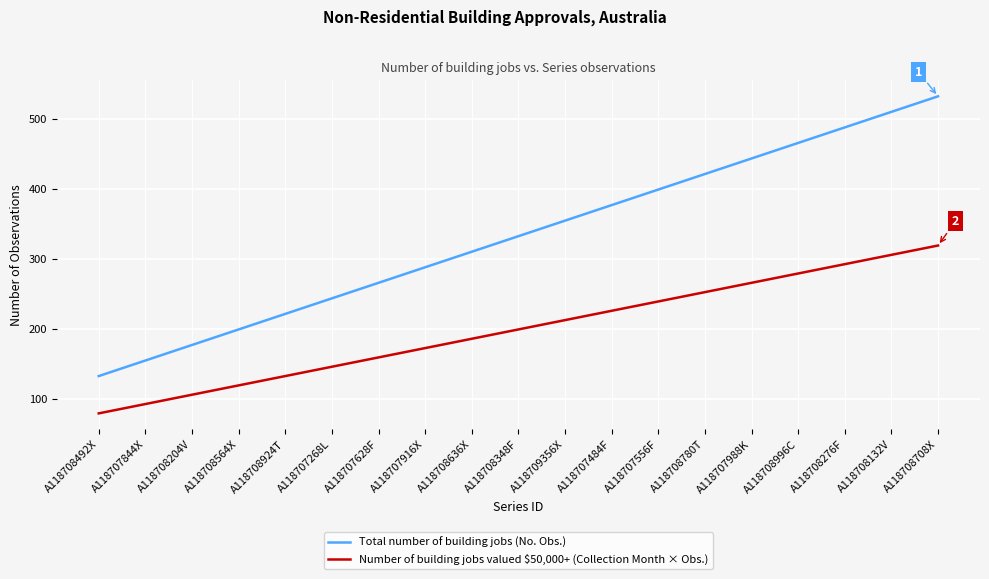

What position from the right is A118708348F?

10